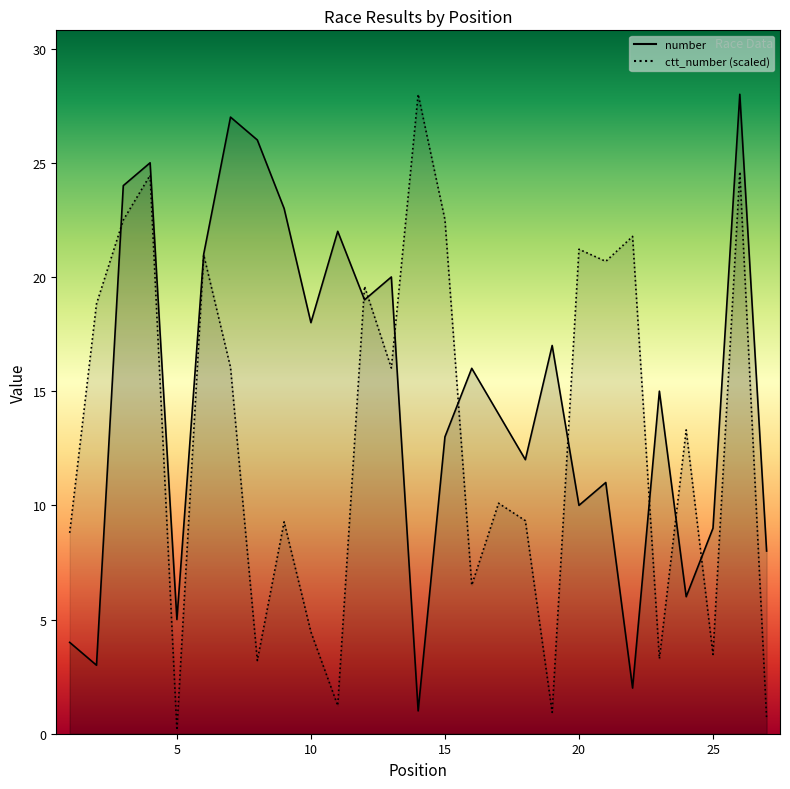

What is the value of the number point at the 2nd from the left?

3.0